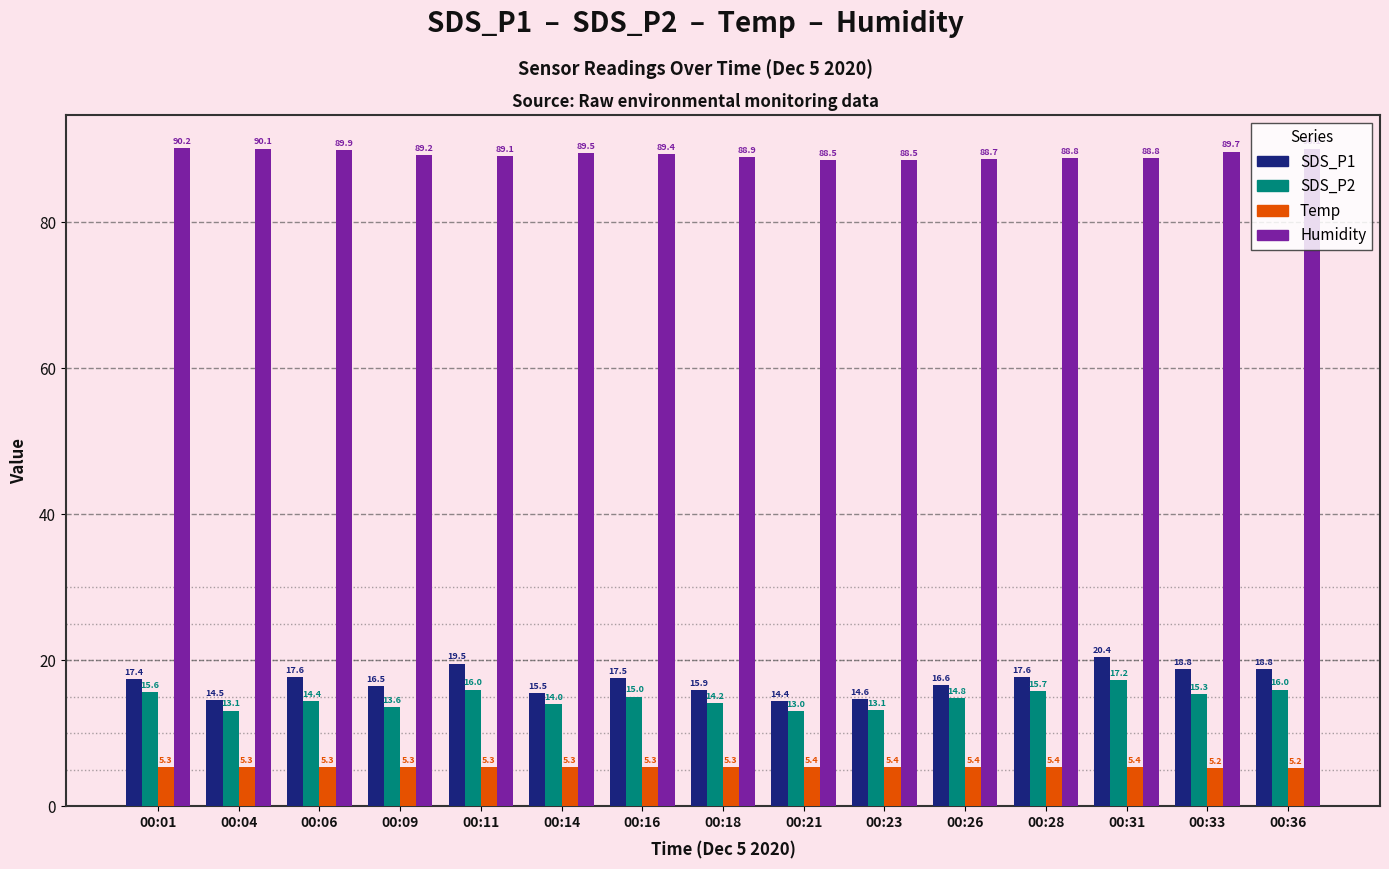

Read the SDS_P2 value at 00:16.

15.0